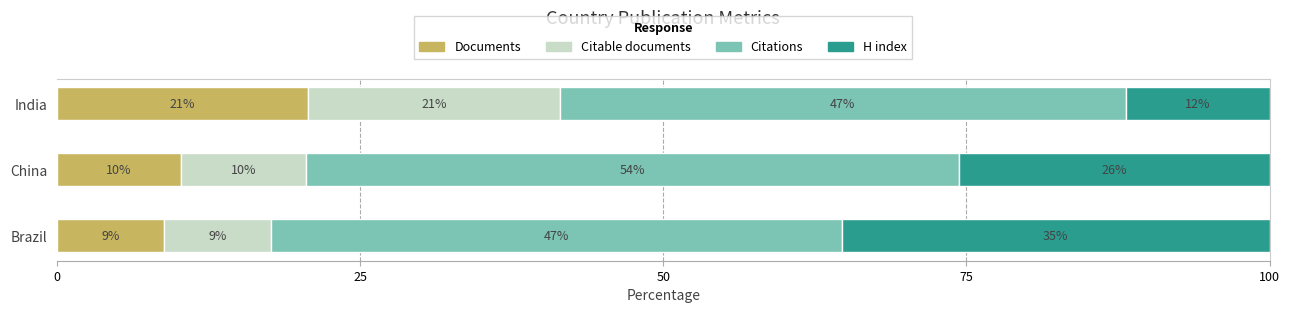

What are all the series names shown in the legend?

Documents, Citable documents, Citations, H index